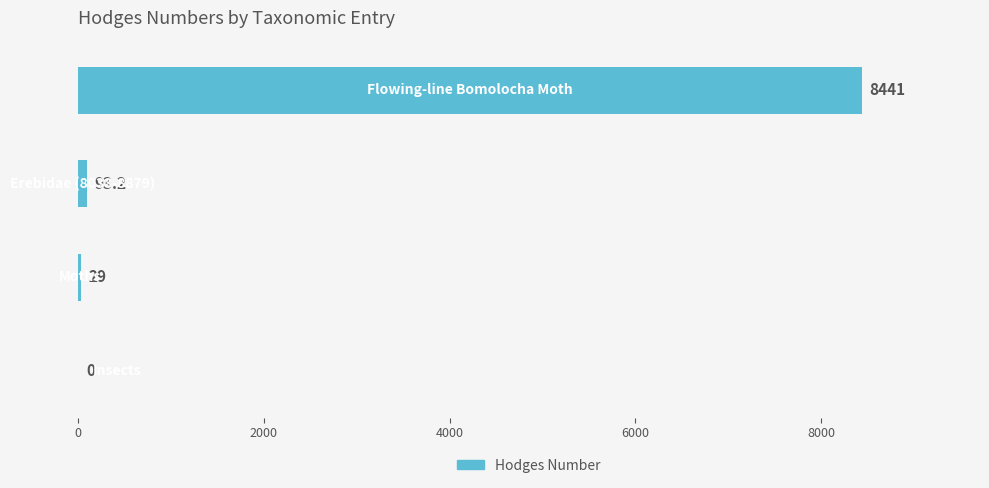

Does the chart contain stacked bars?

No